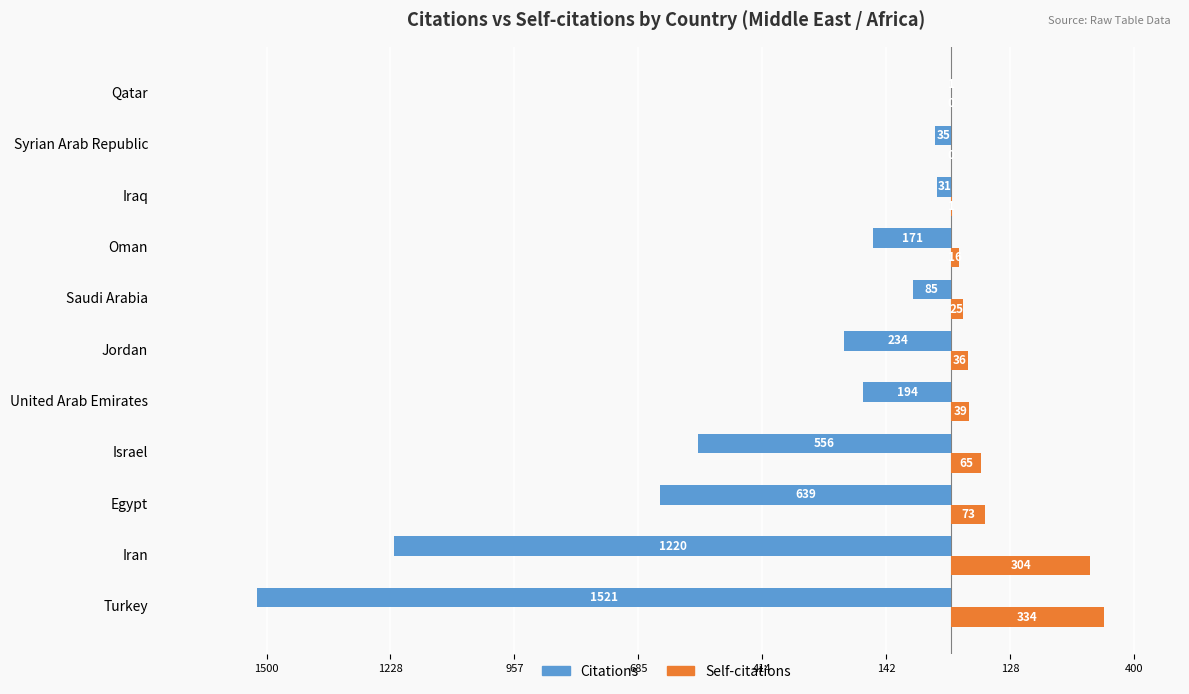

What are all the series names shown in the legend?

Citations, Self-citations